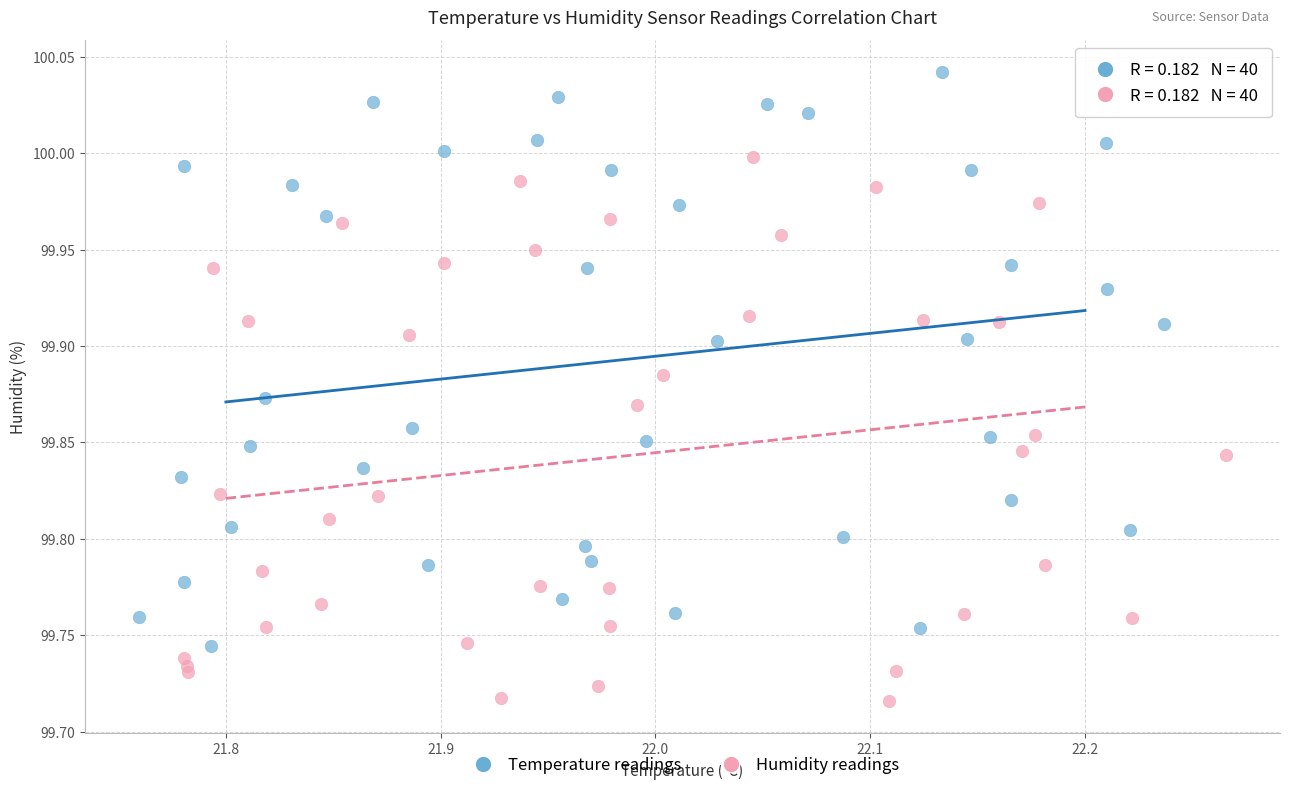

What are all the series names shown in the legend?

Temperature readings, Humidity readings